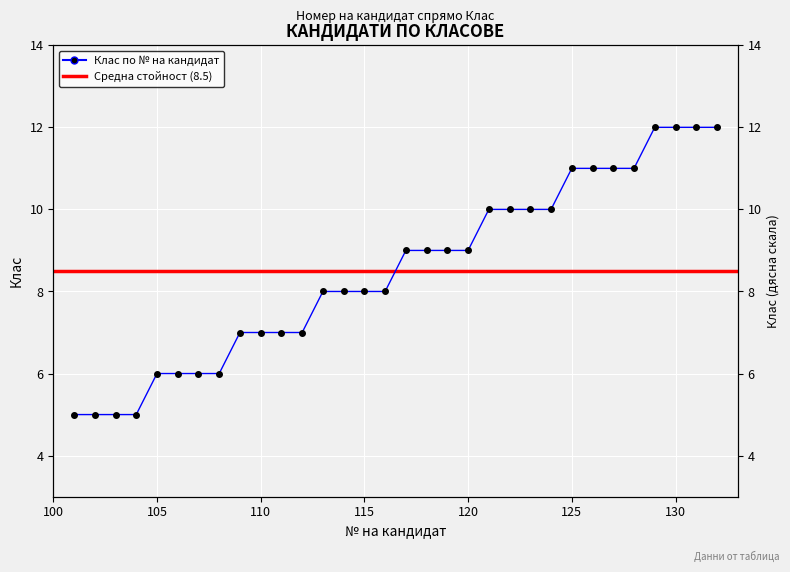

Where is the data nearest to the value 8?

113